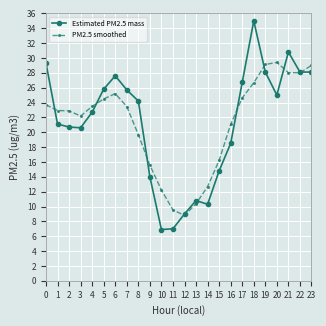

Rank the series at 11 from lowest to highest value.

Estimated PM2.5 mass, PM2.5 smoothed